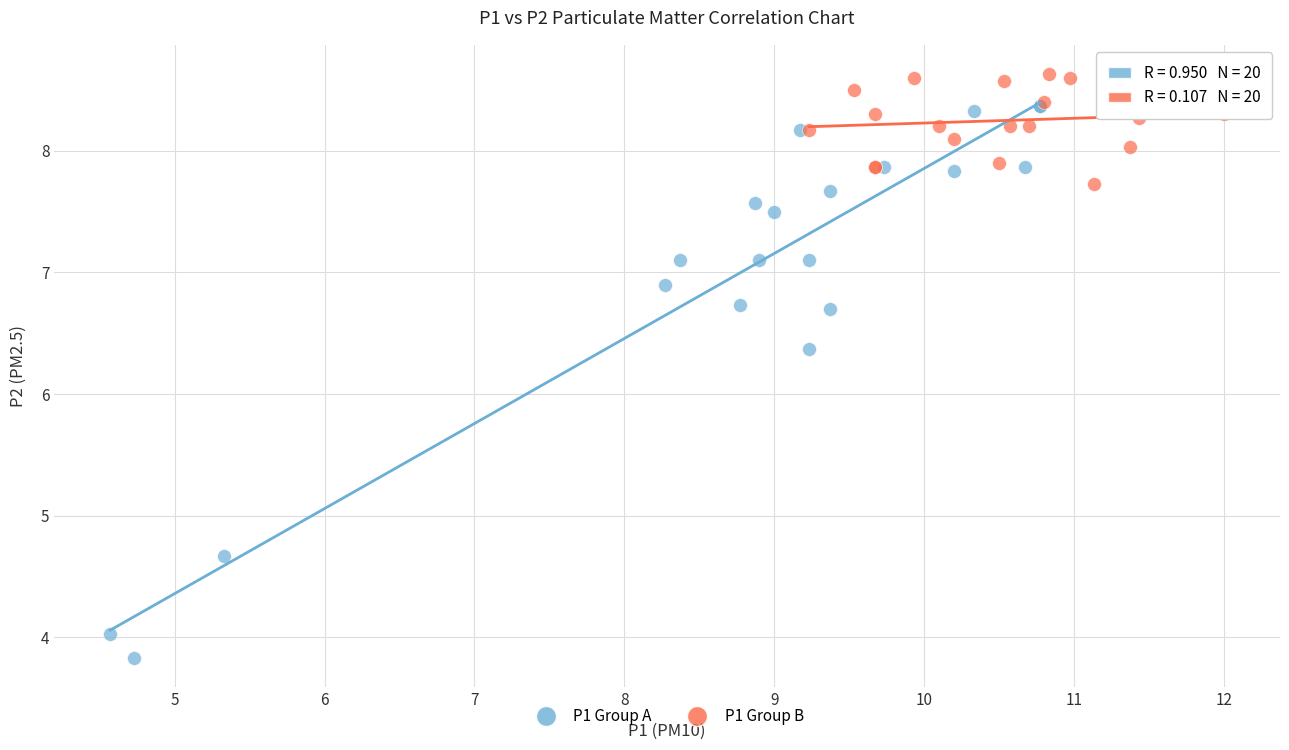

Which series has the largest Y range (max minus min)?

P1 Group A